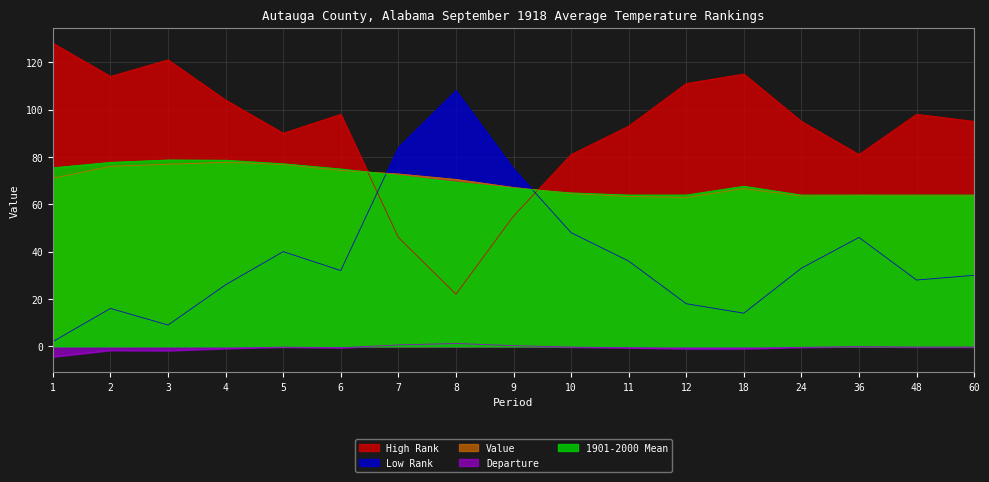

What is the difference between the maximum and minimum values in the High Rank series?

106.0